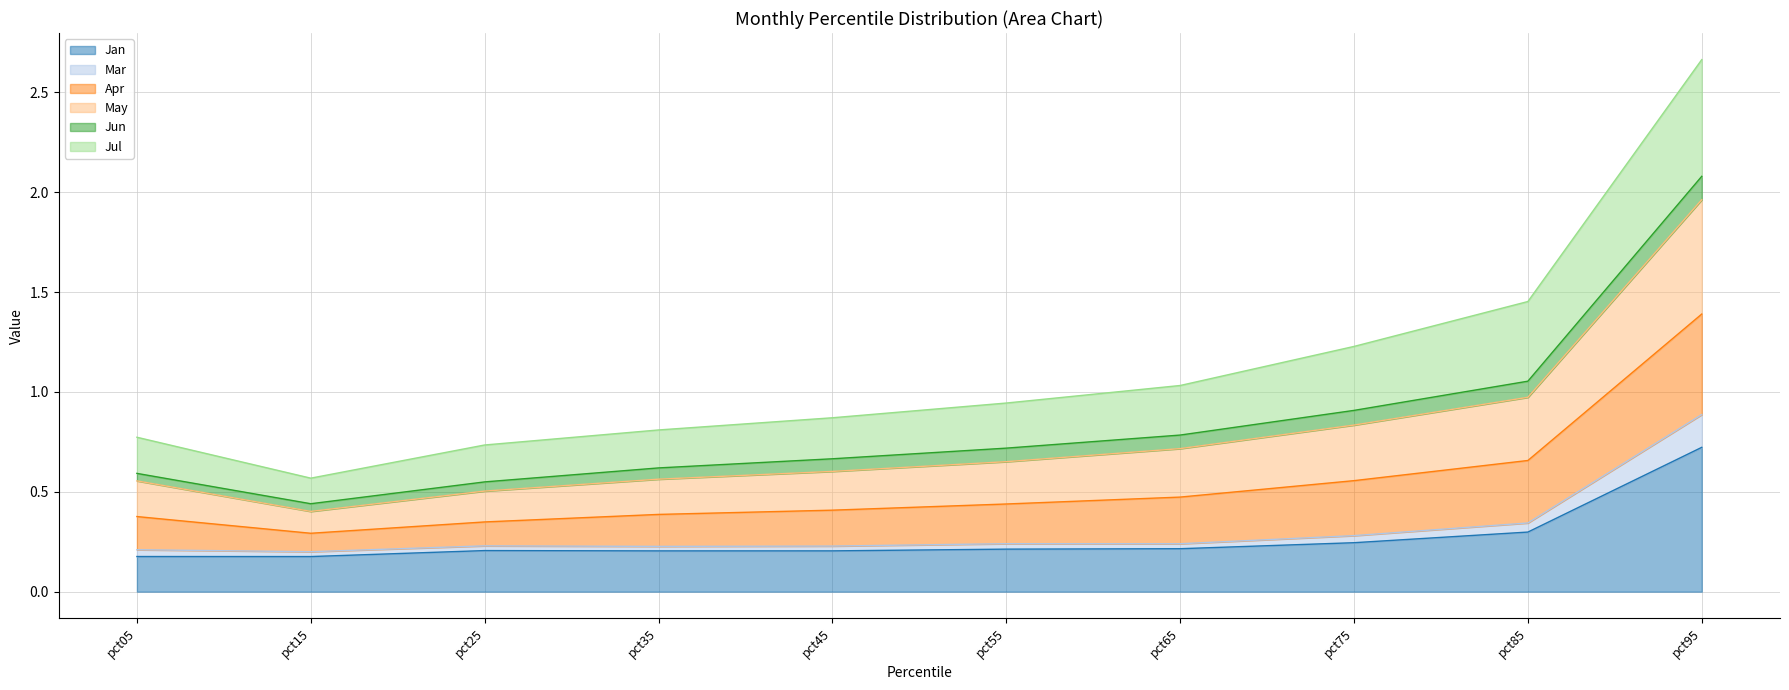

Is the value of Jan at pct15 greater than the value of May at pct65?

No